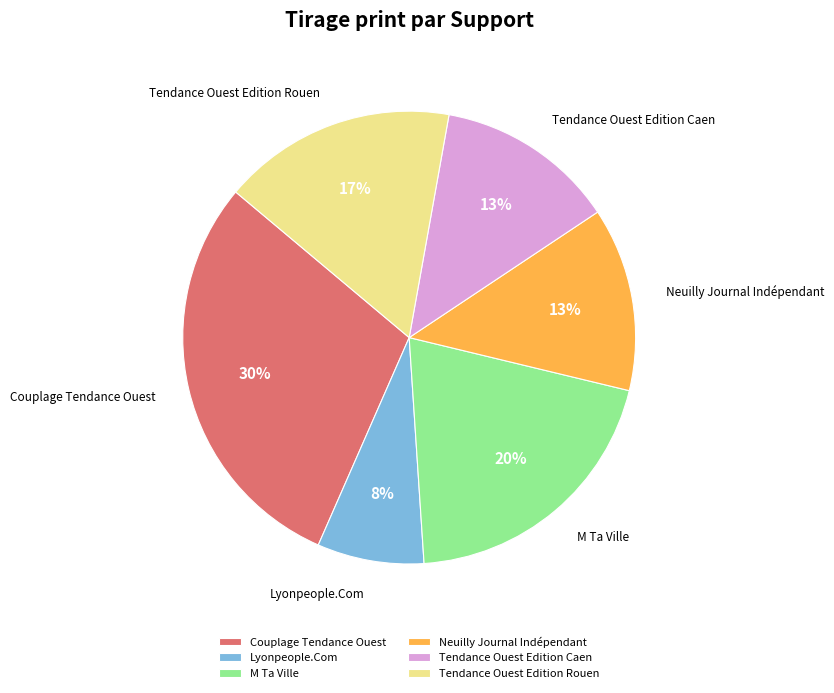

To the nearest percent, what is the difference between the largest and smallest slice percentages?

22%